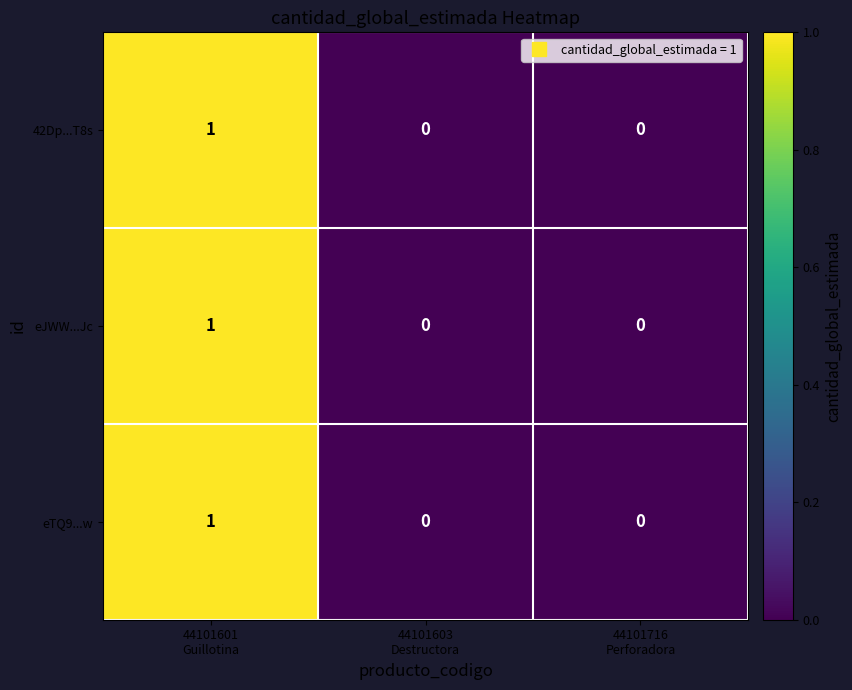

How many values in the eTQ9...w series exceed 0?

1